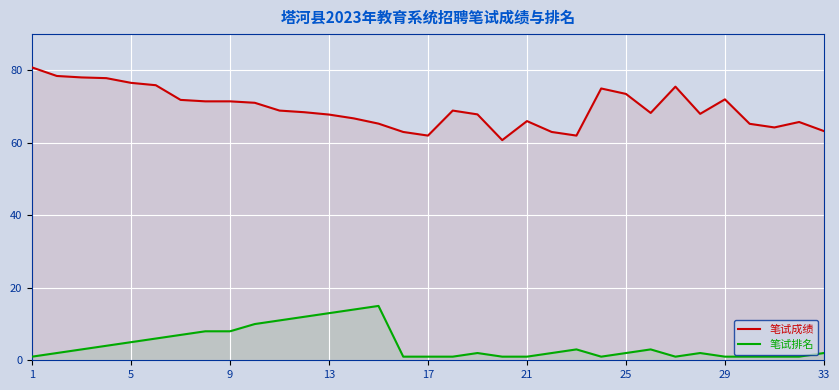

List the series in order of their peak value, lowest first.

笔试排名, 笔试成绩